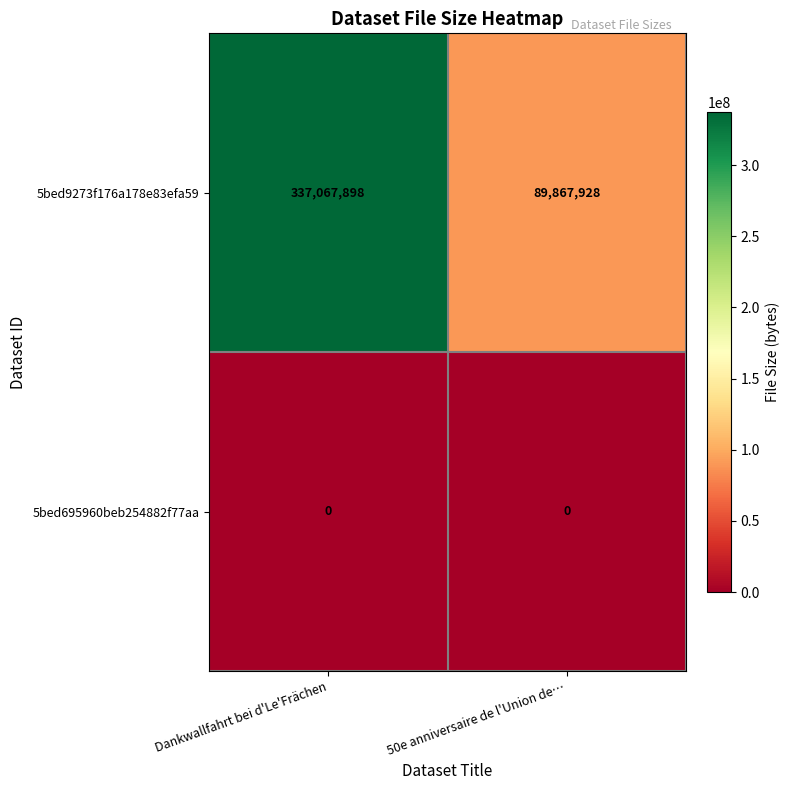

What is the spread (max minus min) of values at 50e anniversaire de l'Union de…?

89867928